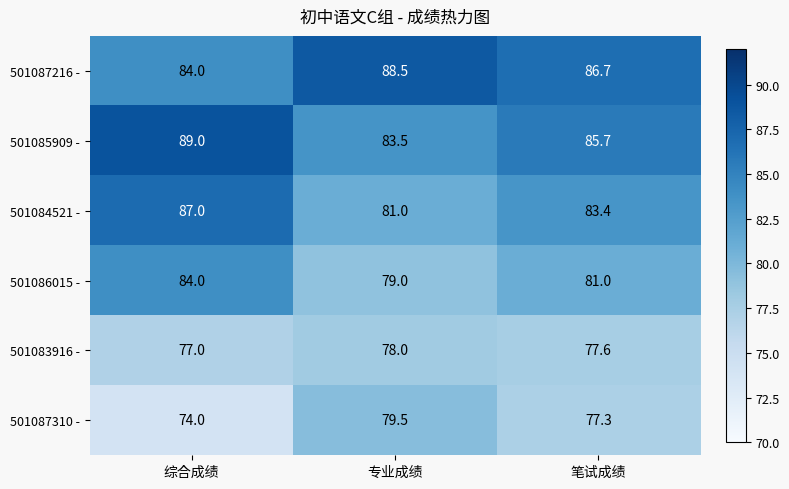

Rank the series by their maximum value, from lowest to highest.

501083916 -, 501087310 -, 501086015 -, 501084521 -, 501087216 -, 501085909 -